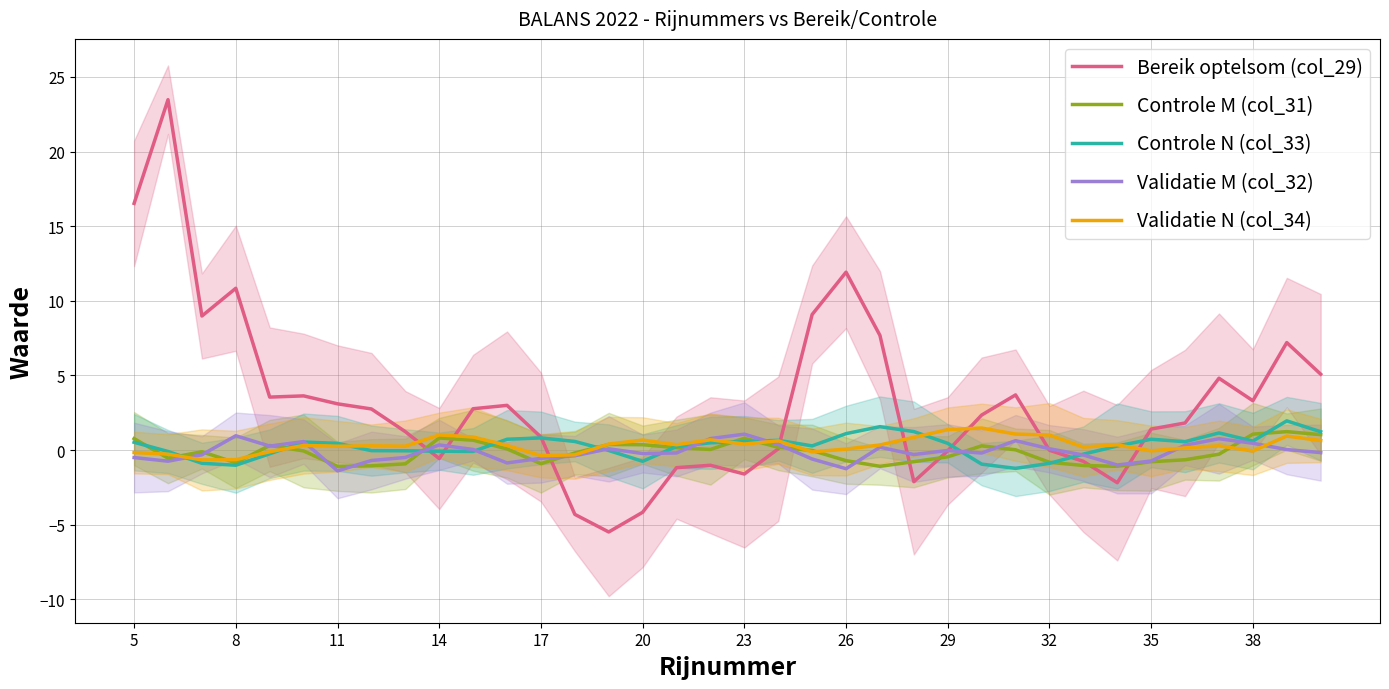

What is the lowest value of the Controle N (col_33) series?

-1.2